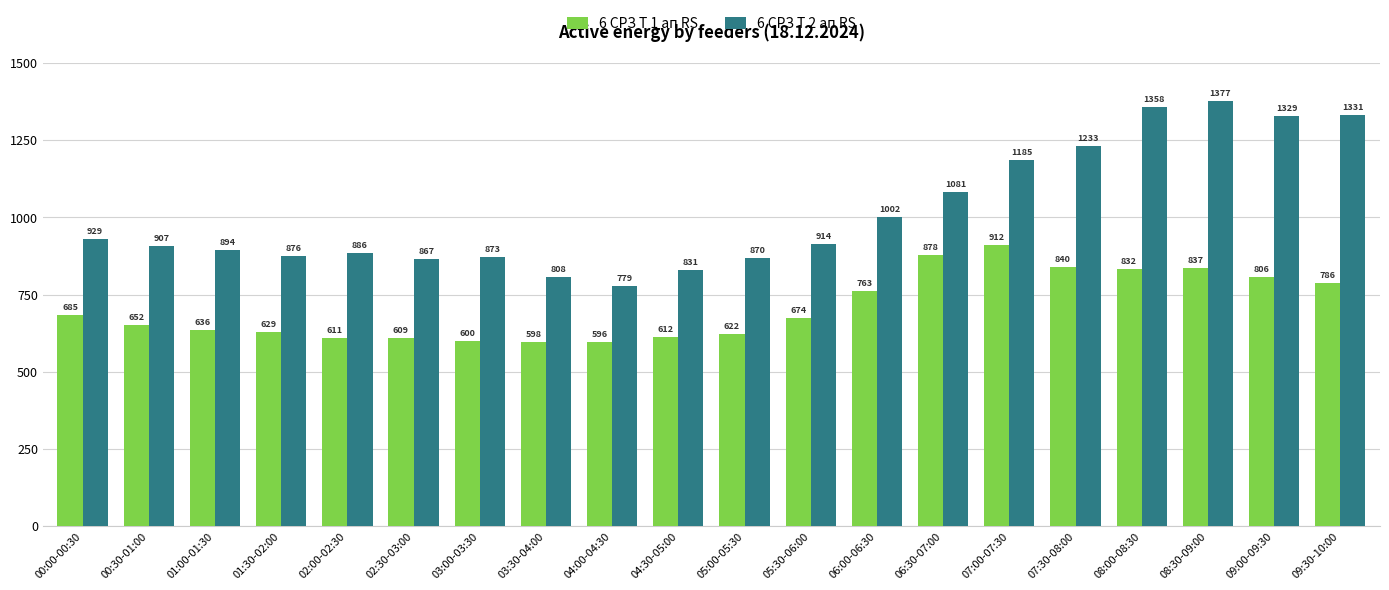

Which series has the largest total across all categories?

6 СРЗ Т 2 ап RS